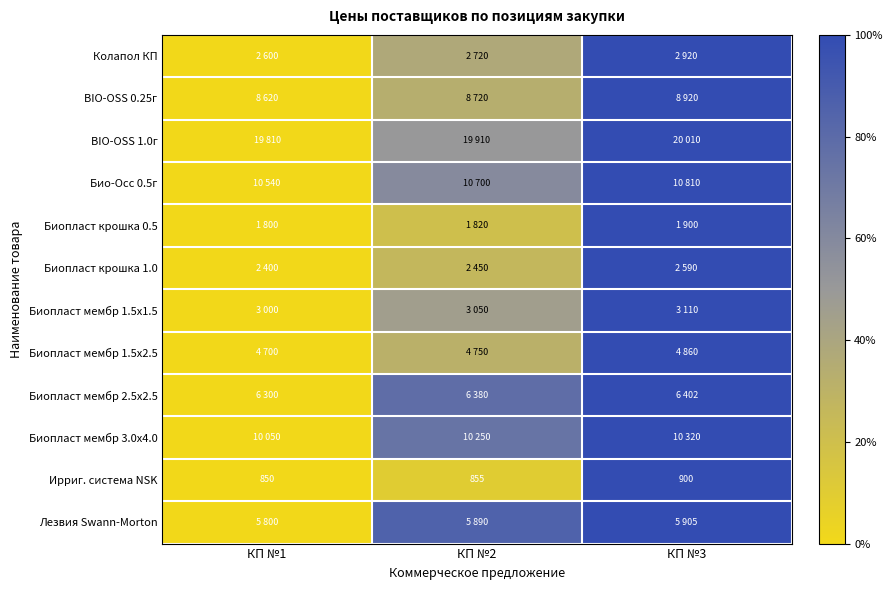

Between КП №3 and КП №1, which is larger?

КП №3